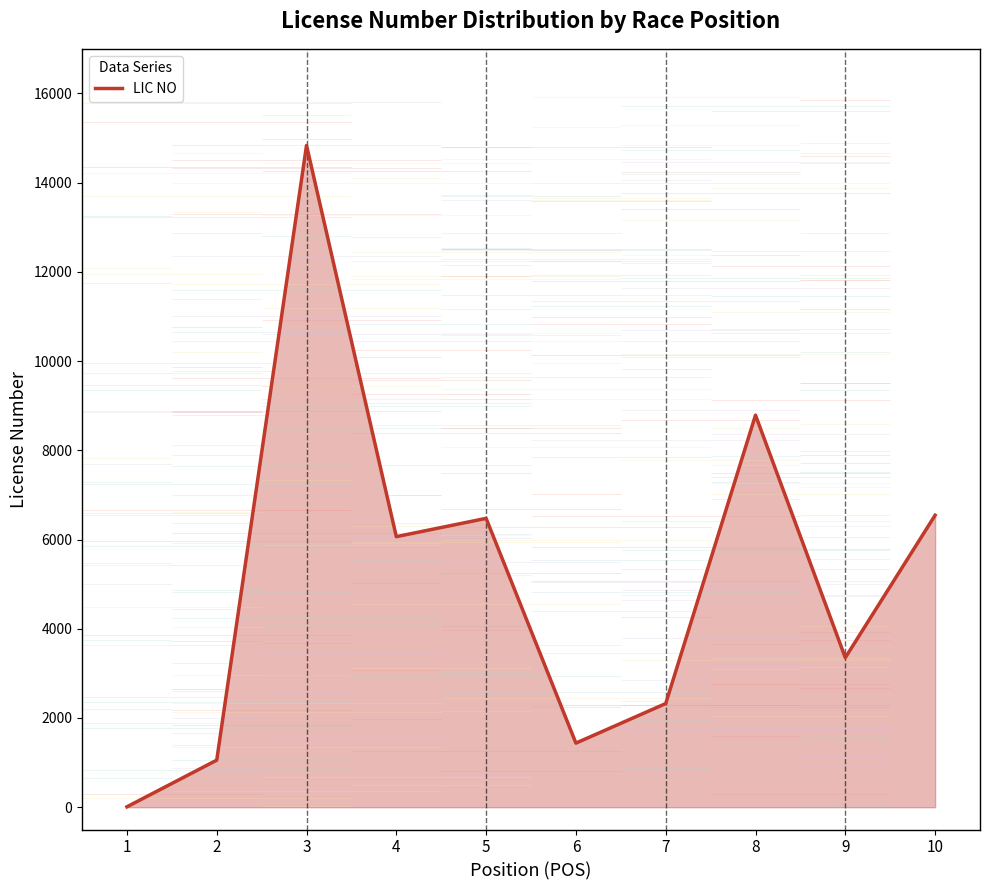

The value at 7 is 3378. True or false?

False